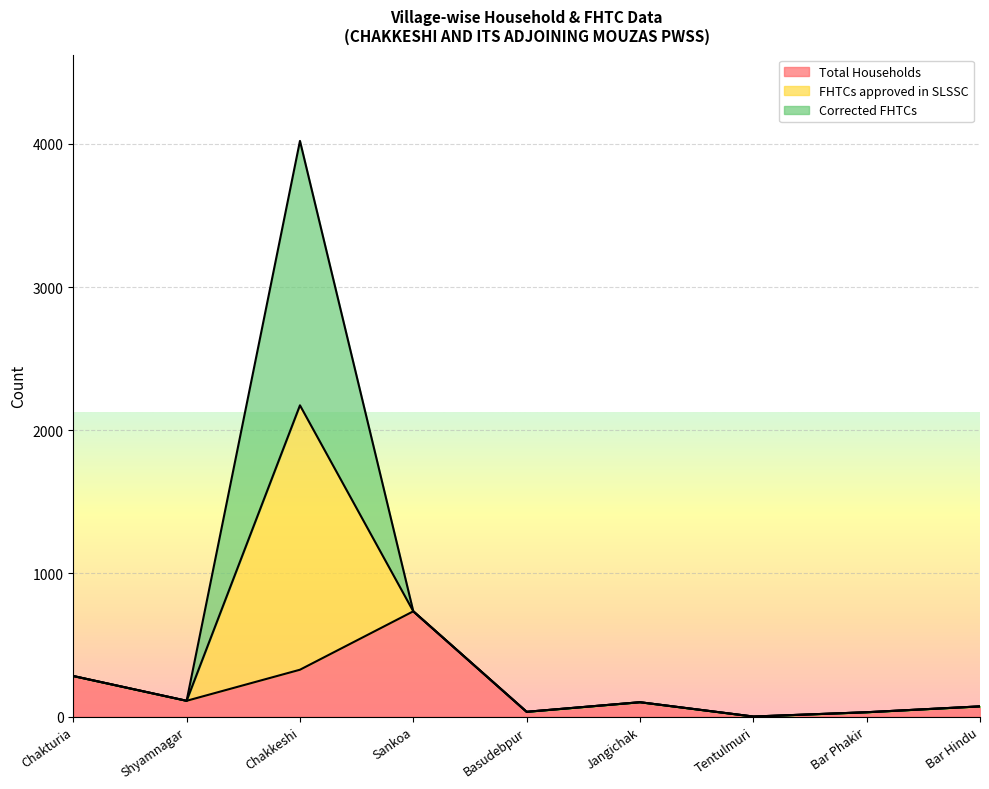

The value of Total Households at Sankoa is 1071. True or false?

False